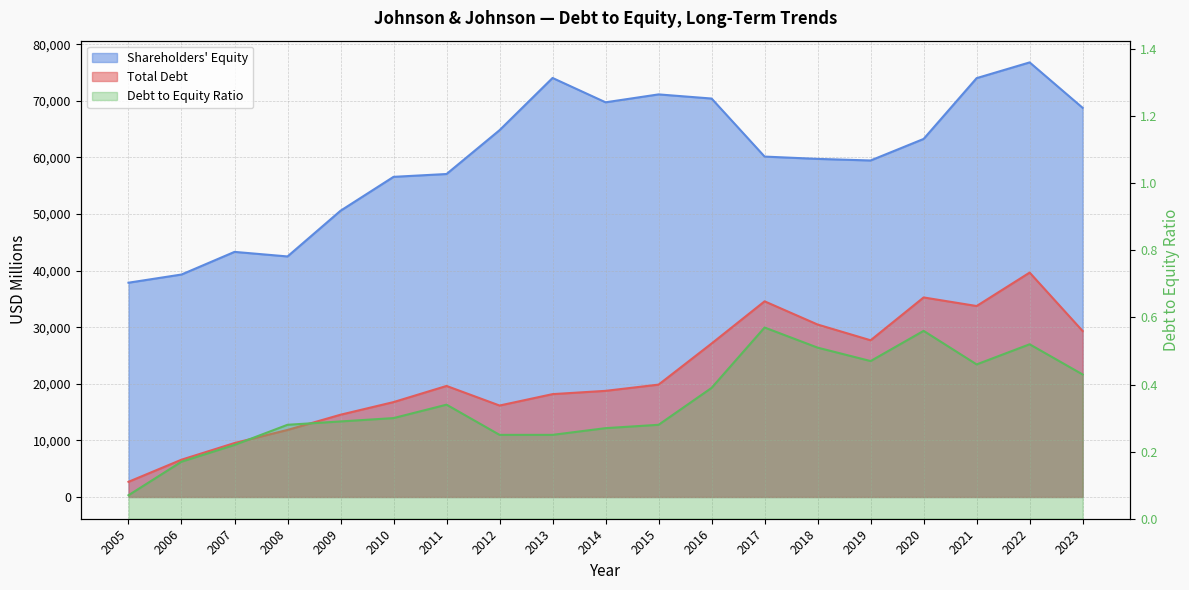

How many distinct data groups are displayed?

3